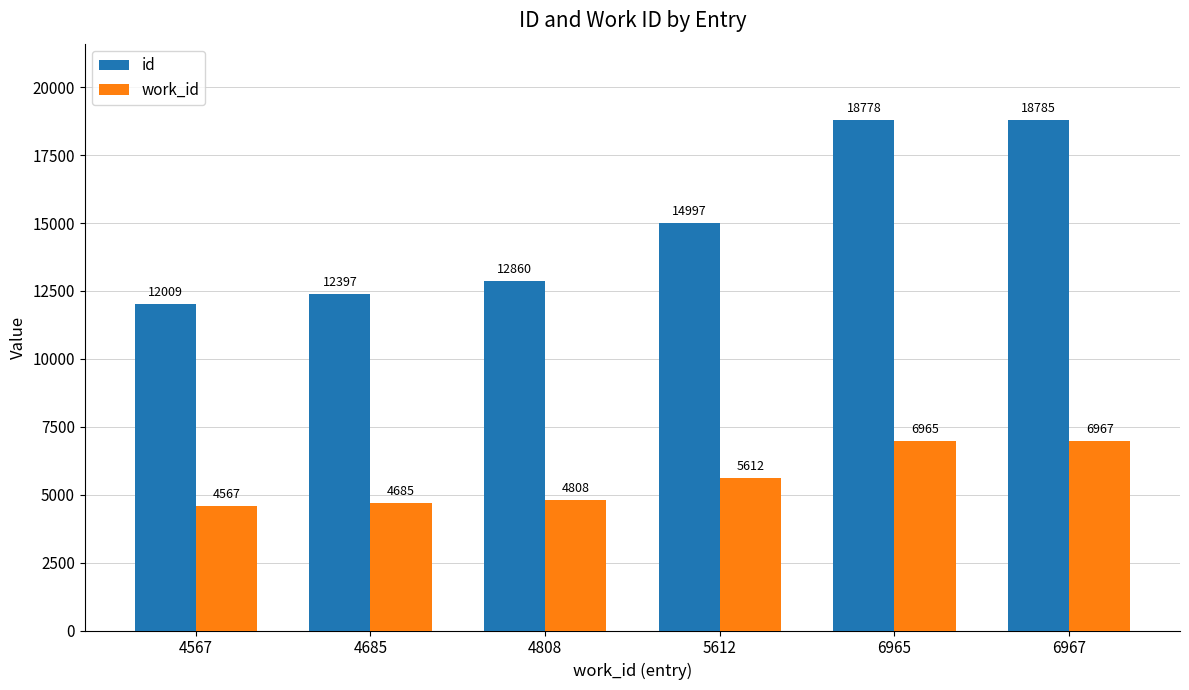

How many data points does each series have?

6